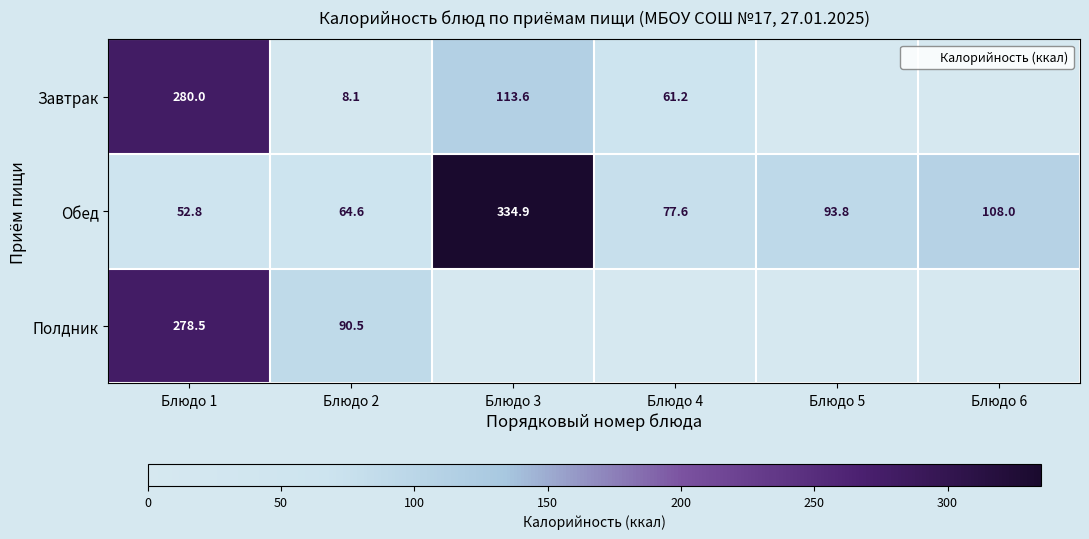

Rank the series by their maximum value, from lowest to highest.

Полдник, Завтрак, Обед